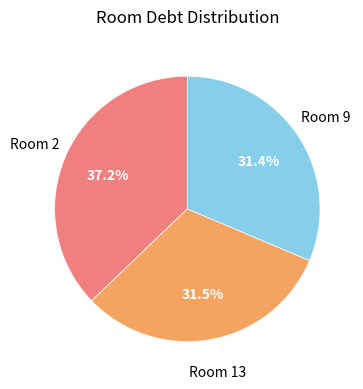

Is there a majority slice in this chart?

No